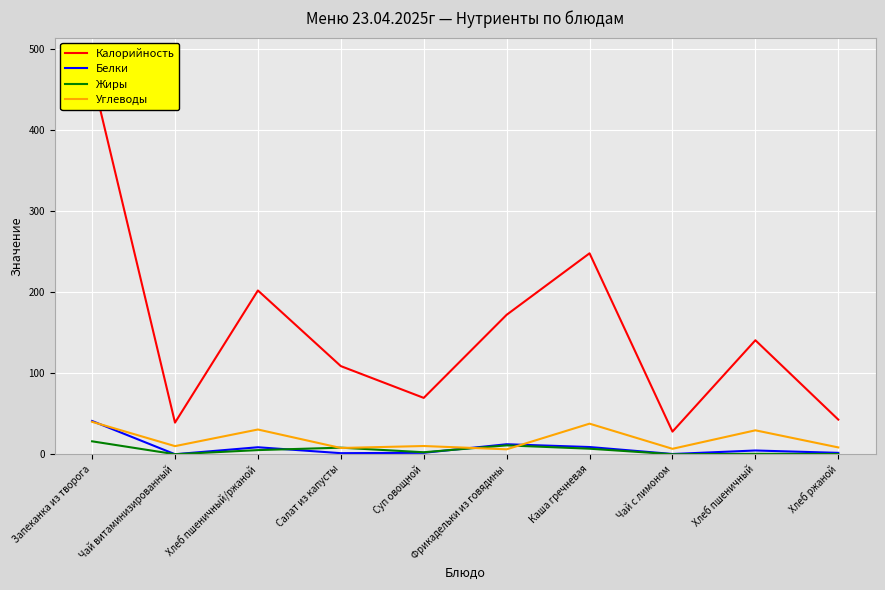

At which category does the chart reach its minimum across all series?

Чай витаминизированный